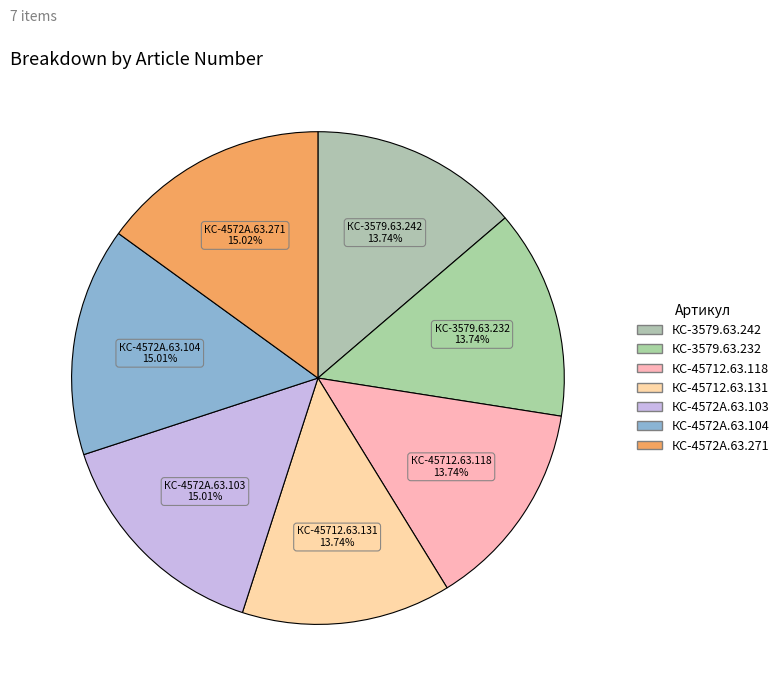

Is КС-45712.63.131 the majority of the pie?

No